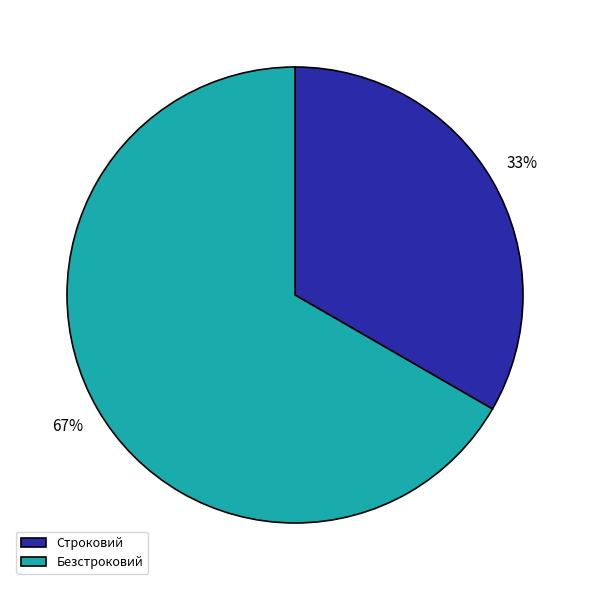

To the nearest percent, what is the average slice percentage?

50%